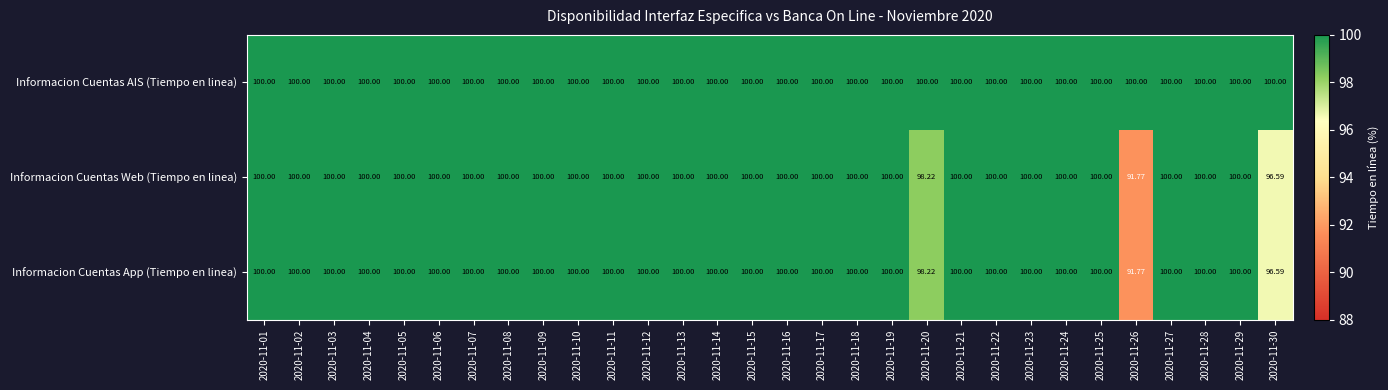

How many data points in Informacion Cuentas App (Tiempo en linea) are less than 100?

3